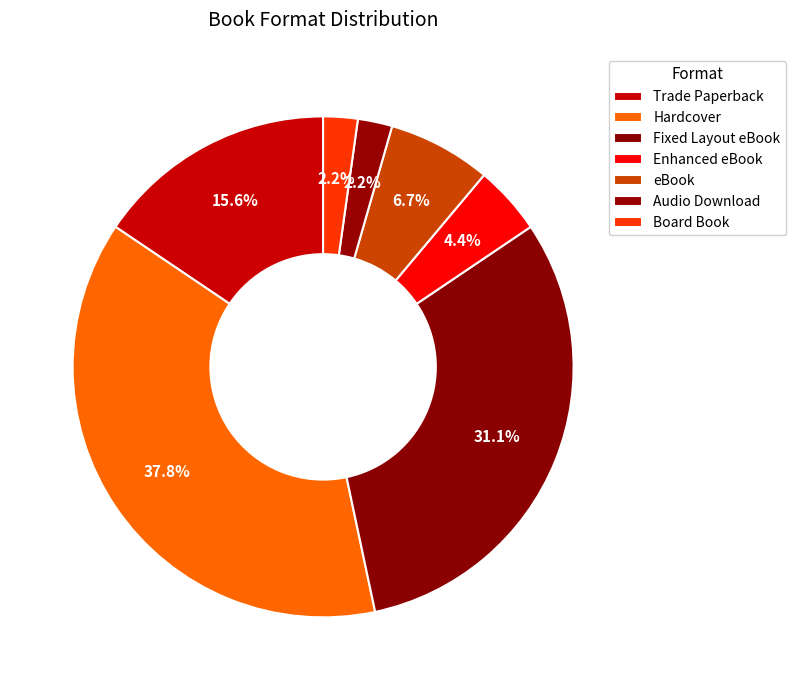

Which has a higher value, Hardcover or Audio Download?

Hardcover